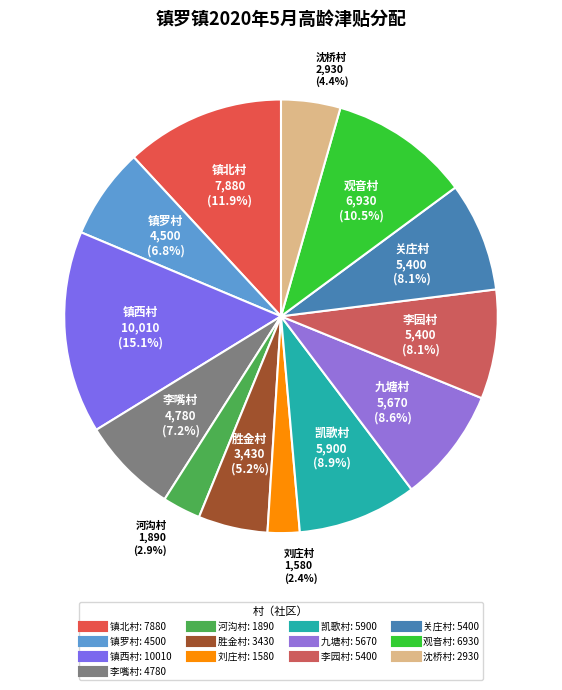

Between 刘庄村 and 沈桥村, which is larger?

沈桥村